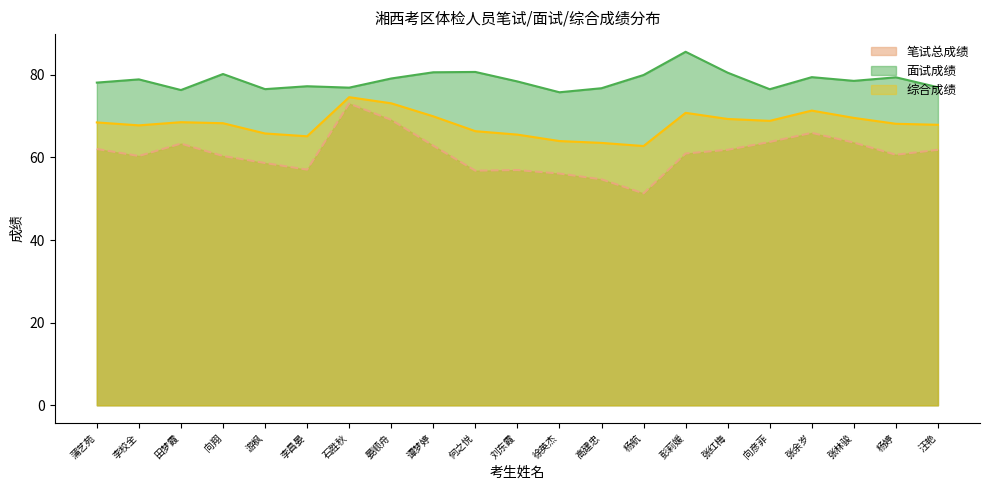

Reading right to left, transcribe all the data shown in this chart.

笔试总成绩: 汪艳=61.9	杨婷=60.6	张林骏=63.6	张余岁=66.0	向彦菲=63.8	张红梅=61.9	彭莉媛=61.0	杨航=51.3	高建忠=54.7	徐英杰=56.1	刘东霞=57.0	何之悦=56.8	谭梦婷=62.9	晏顺舟=69.1	石胜秋=73.0	李昌晏=57.0	游枫=58.6	向翔=60.4	田梦霞=63.4	李校全=60.4	蒲艺苑=62.0
面试成绩: 汪艳=77.0	杨婷=79.4	张林骏=78.5	张余岁=79.4	向彦菲=76.5	张红梅=80.5	彭莉媛=85.6	杨航=80.0	高建忠=76.8	徐英杰=75.8	刘东霞=78.4	何之悦=80.7	谭梦婷=80.6	晏顺舟=79.1	石胜秋=76.9	李昌晏=77.2	游枫=76.5	向翔=80.2	田梦霞=76.3	李校全=78.9	蒲艺苑=78.1
综合成绩: 汪艳=67.9	杨婷=68.2	张林骏=69.6	张余岁=71.3	向彦菲=68.9	张红梅=69.3	彭莉媛=70.8	杨航=62.8	高建忠=63.5	徐英杰=64.0	刘东霞=65.5	何之悦=66.4	谭梦婷=70.0	晏顺舟=73.1	石胜秋=74.6	李昌晏=65.1	游枫=65.8	向翔=68.3	田梦霞=68.5	李校全=67.8	蒲艺苑=68.5